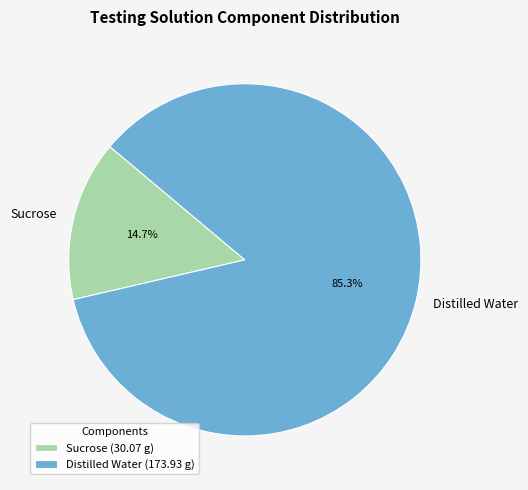

What is the smallest slice in the pie chart?

Sucrose